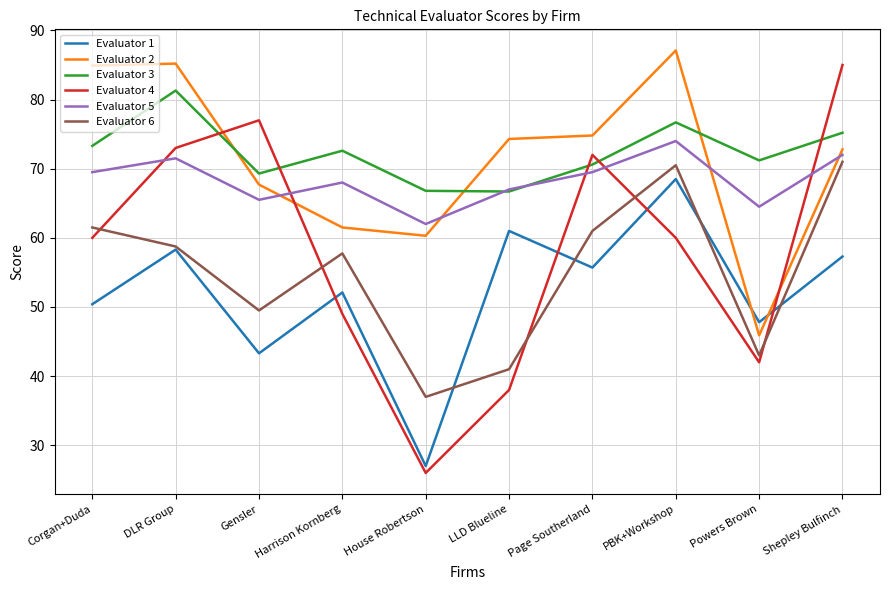

Is it true that Evaluator 6 equals 43.0 at Powers Brown?

True